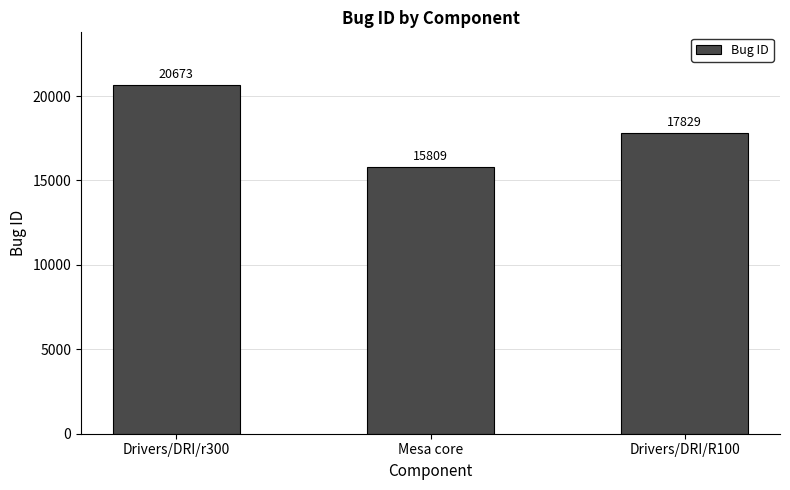

Reading right to left, what are all the values shown in this chart?

17829	15809	20673